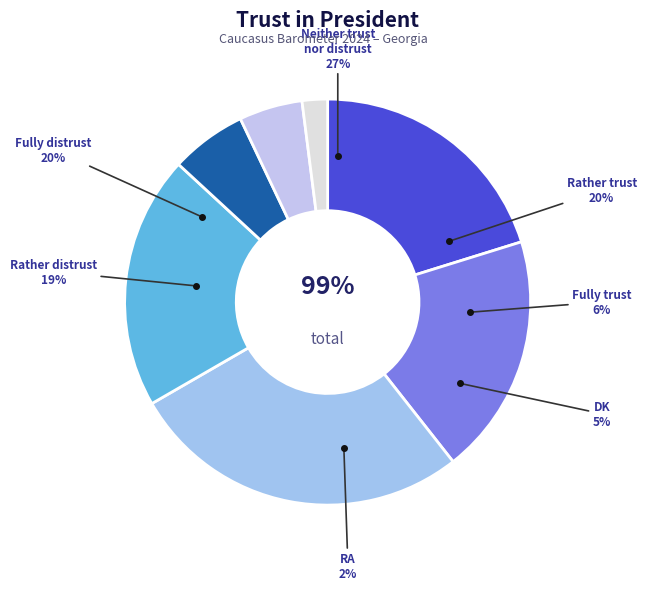

Between Rather distrust and Fully distrust, which is larger?

Fully distrust